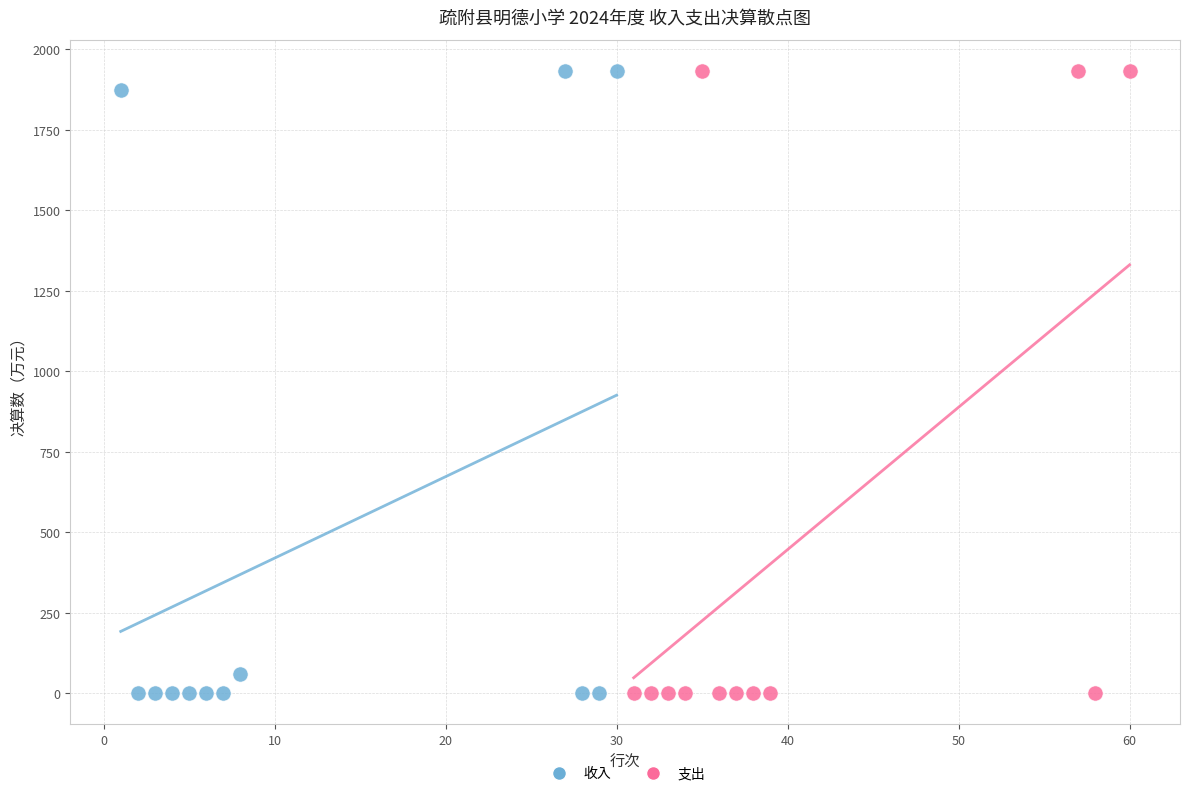

What are all the series names shown in the legend?

收入, 支出